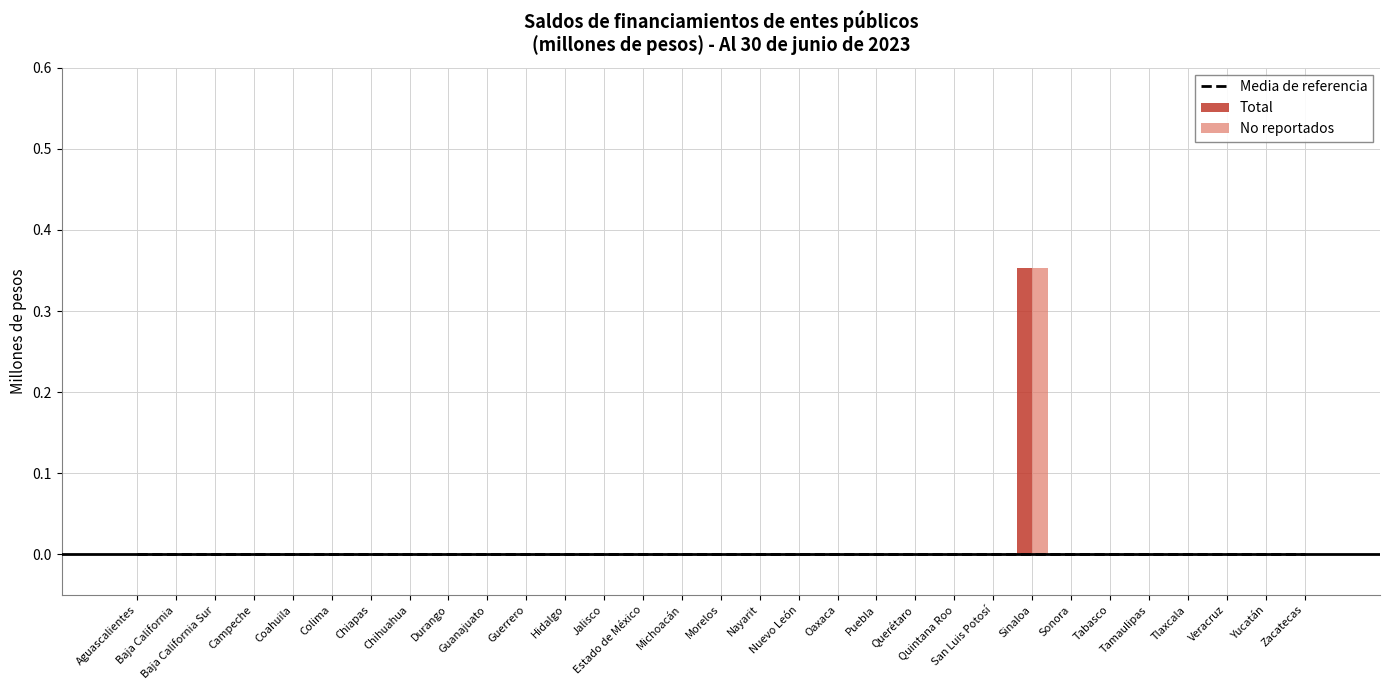

Between Aguascalientes and Estado de México, which series saw the biggest shift?

Media de referencia